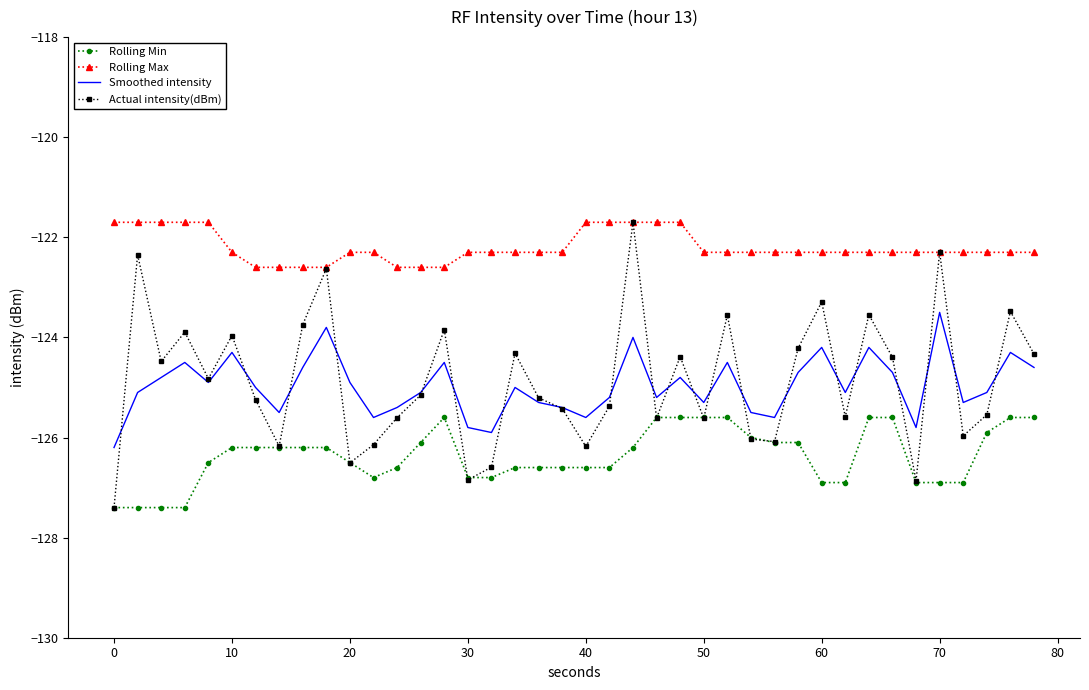

What is the lowest value of the Actual intensity(dBm) series?

-127.4